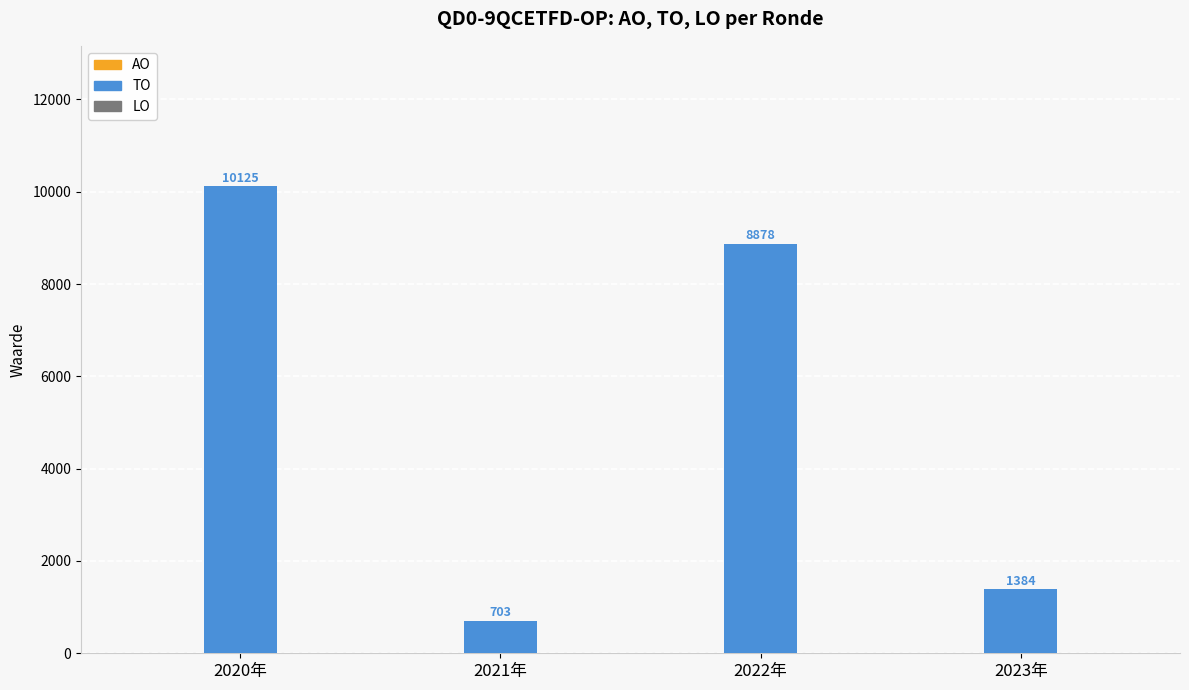

What is the change in value from 2020年 to 2021年?

-9422